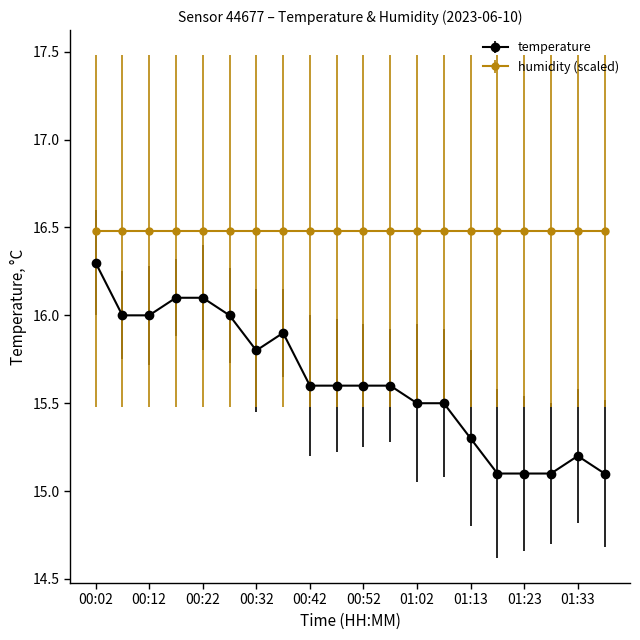

True or false: temperature has more than 0 interior local peaks.

True